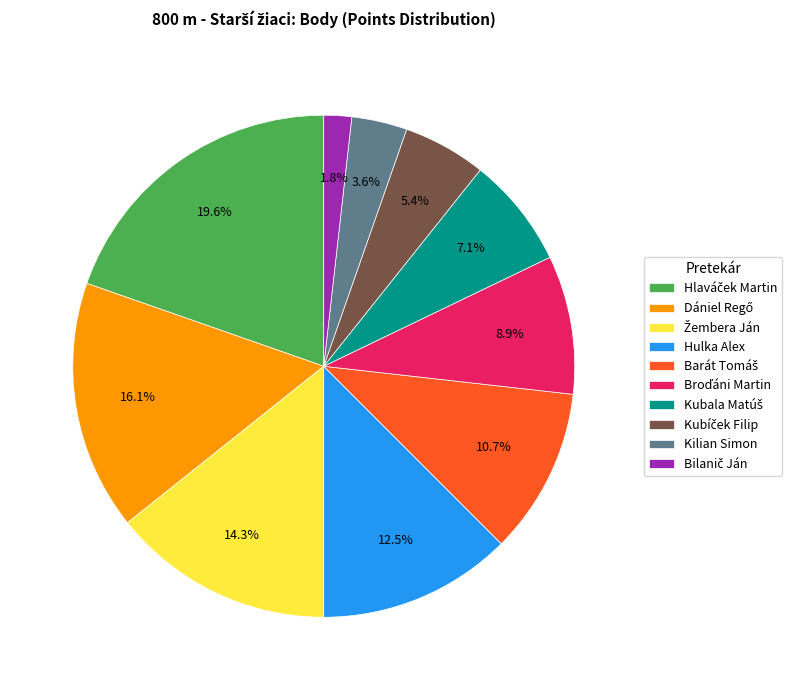

Is there any slice that represents more than half of the pie?

No